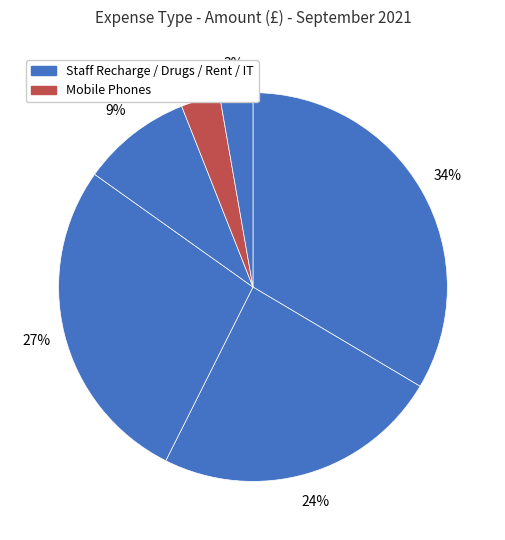

Count the number of slices in the pie.

6